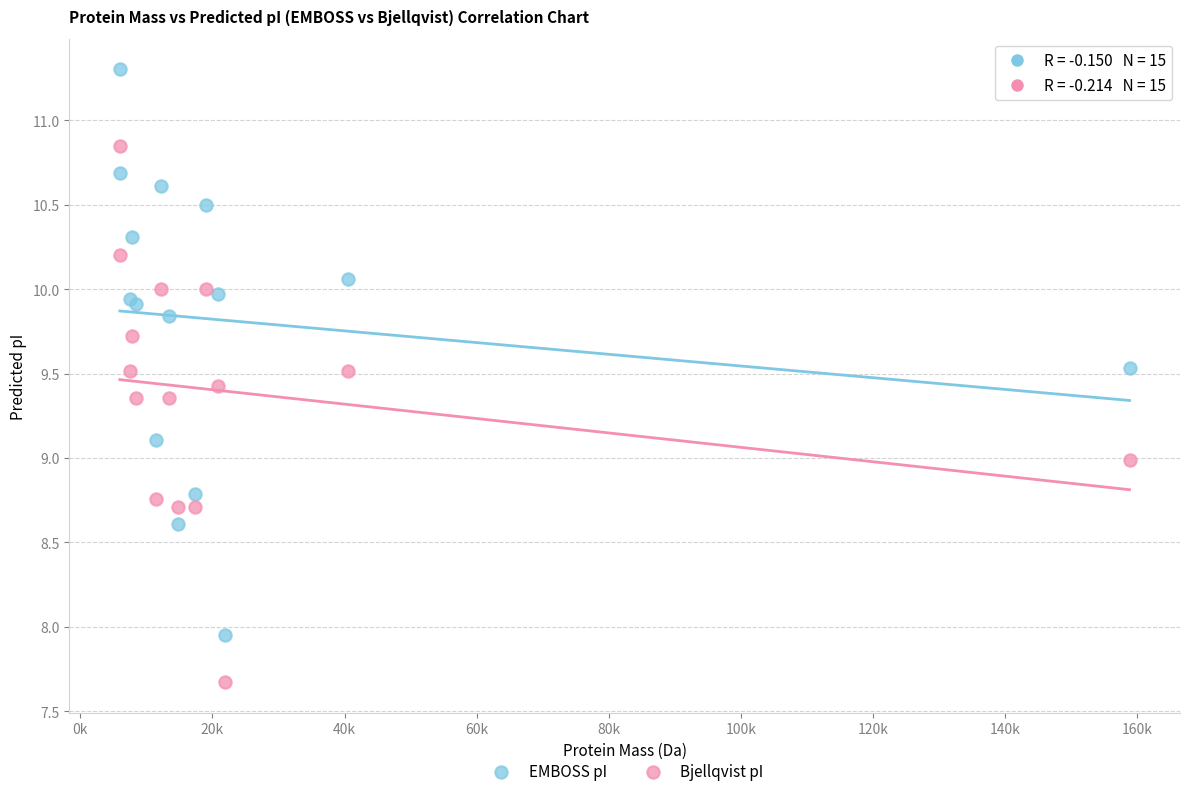

What is the X range (max minus min) for the scatter plot?

152821.9